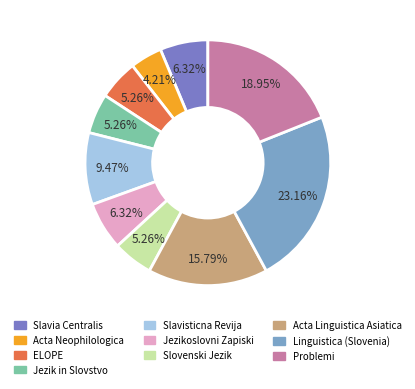

What portion of the pie excludes Slavia Centralis?

93.7%